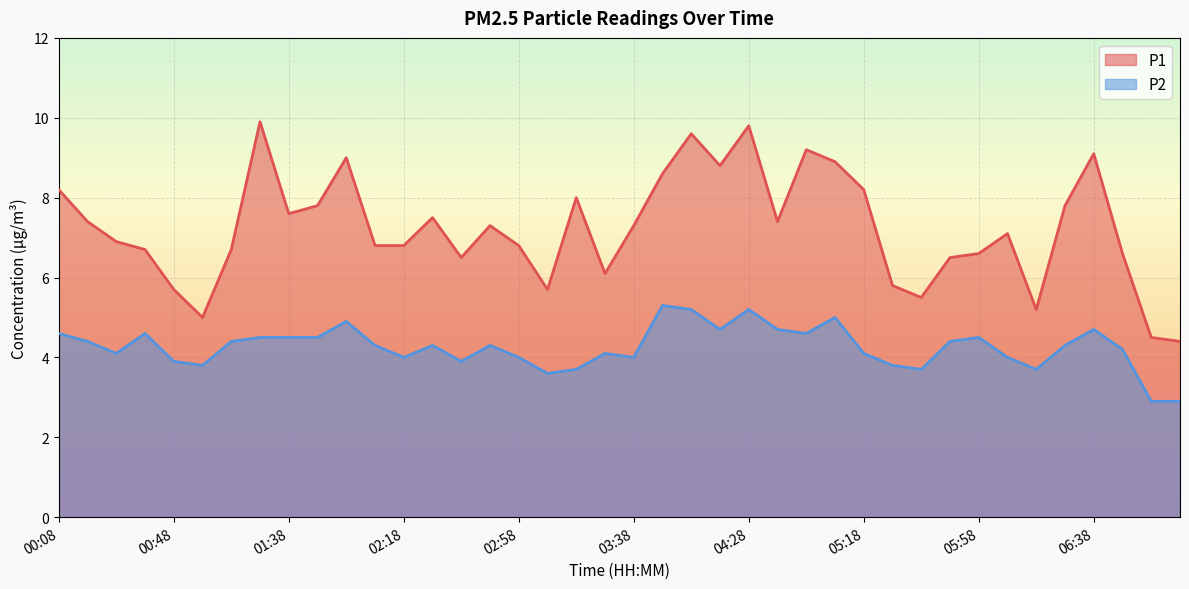

Reading left to right, what are all the values shown in this chart?

P1: 00:08=8.2	00:18=7.4	00:28=6.9	00:38=6.7	00:48=5.7	00:58=5.0	01:08=6.7	01:18=9.9	01:38=7.6	01:48=7.8	01:58=9.0	02:08=6.8	02:18=6.8	02:28=7.5	02:38=6.5	02:48=7.3	02:58=6.8	03:08=5.7	03:18=8.0	03:28=6.1	03:38=7.3	03:48=8.6	03:58=9.6	04:08=8.8	04:28=9.8	04:38=7.4	04:48=9.2	04:58=8.9	05:18=8.2	05:28=5.8	05:38=5.5	05:48=6.5	05:58=6.6	06:08=7.1	06:18=5.2	06:28=7.8	06:38=9.1	06:48=6.6	06:58=4.5	07:08=4.4
P2: 00:08=4.6	00:18=4.4	00:28=4.1	00:38=4.6	00:48=3.9	00:58=3.8	01:08=4.4	01:18=4.5	01:38=4.5	01:48=4.5	01:58=4.9	02:08=4.3	02:18=4.0	02:28=4.3	02:38=3.9	02:48=4.3	02:58=4.0	03:08=3.6	03:18=3.7	03:28=4.1	03:38=4.0	03:48=5.3	03:58=5.2	04:08=4.7	04:28=5.2	04:38=4.7	04:48=4.6	04:58=5.0	05:18=4.1	05:28=3.8	05:38=3.7	05:48=4.4	05:58=4.5	06:08=4.0	06:18=3.7	06:28=4.3	06:38=4.7	06:48=4.2	06:58=2.9	07:08=2.9